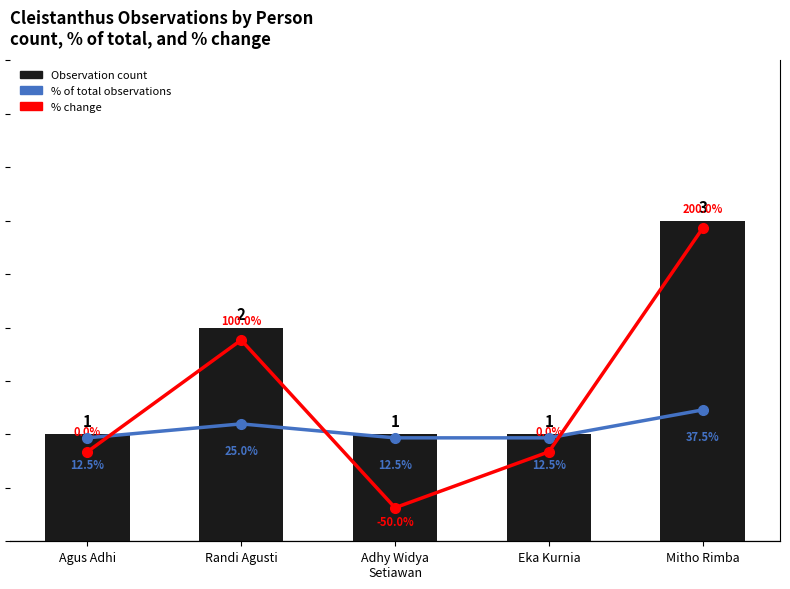

What position from the right is Mitho Rimba?

1